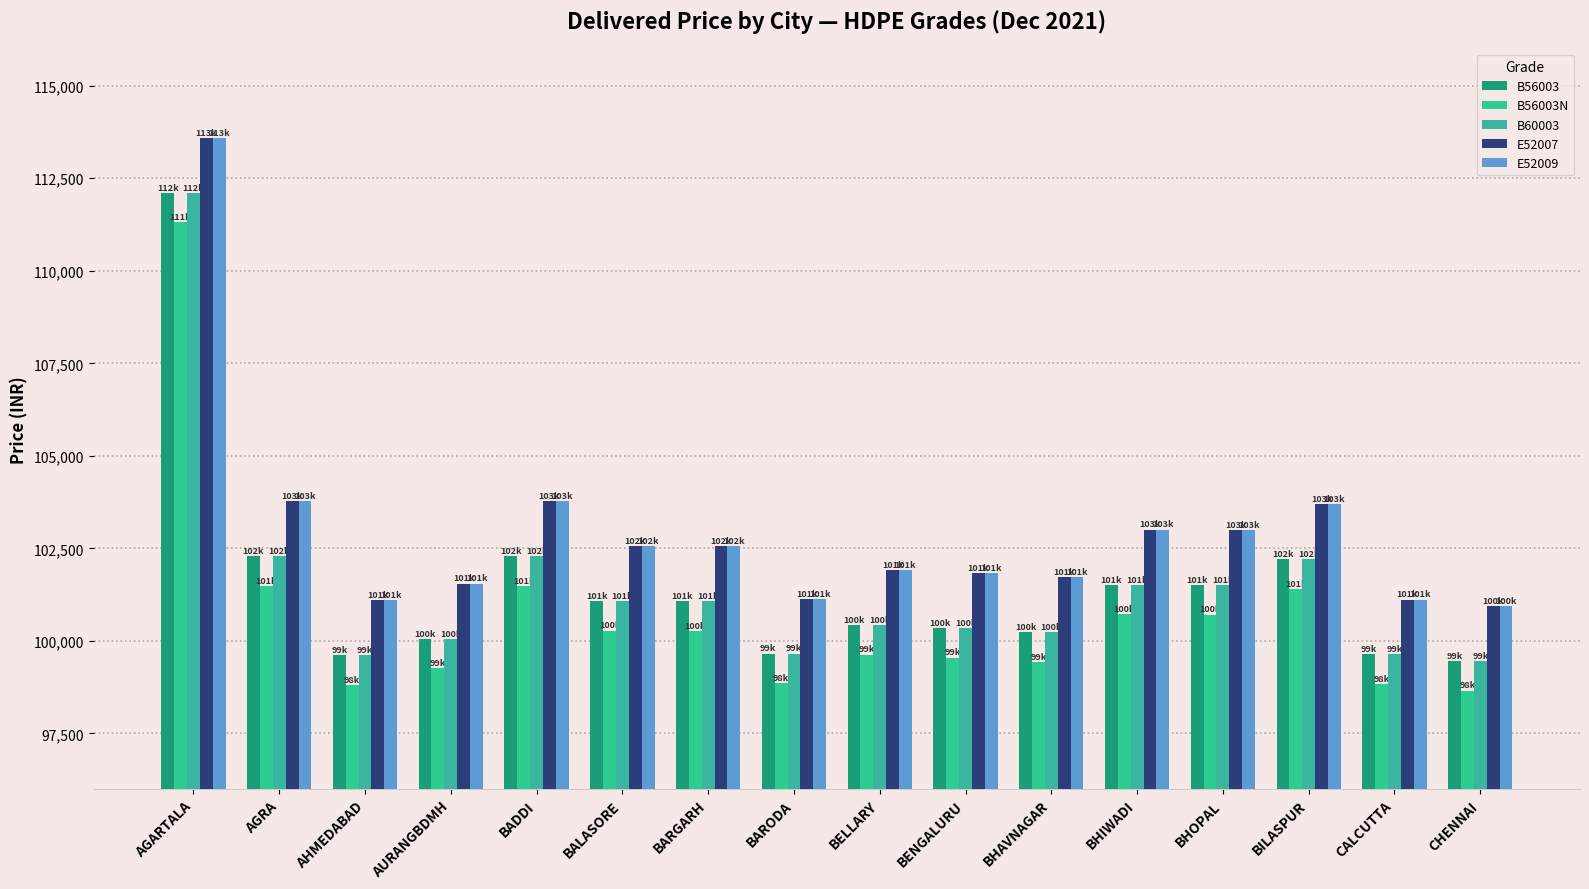

Rank the series at BARODA from lowest to highest value.

B56003N, B56003, B60003, E52007, E52009